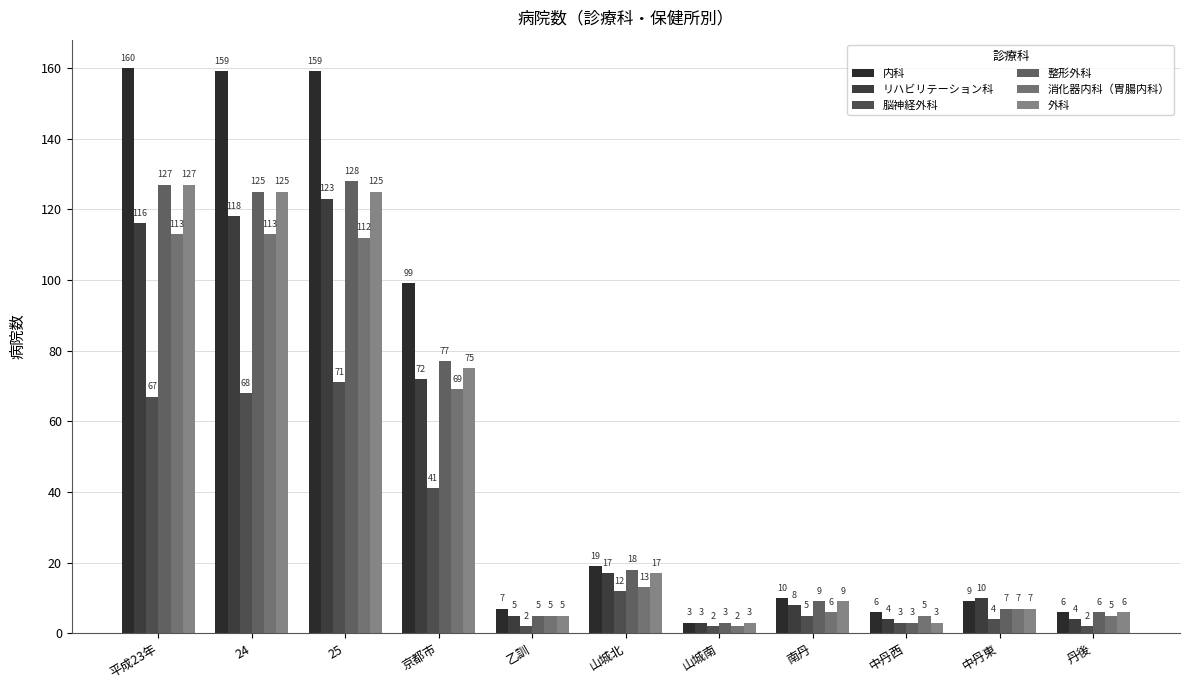

What is the difference between the highest and lowest values at 24?

91